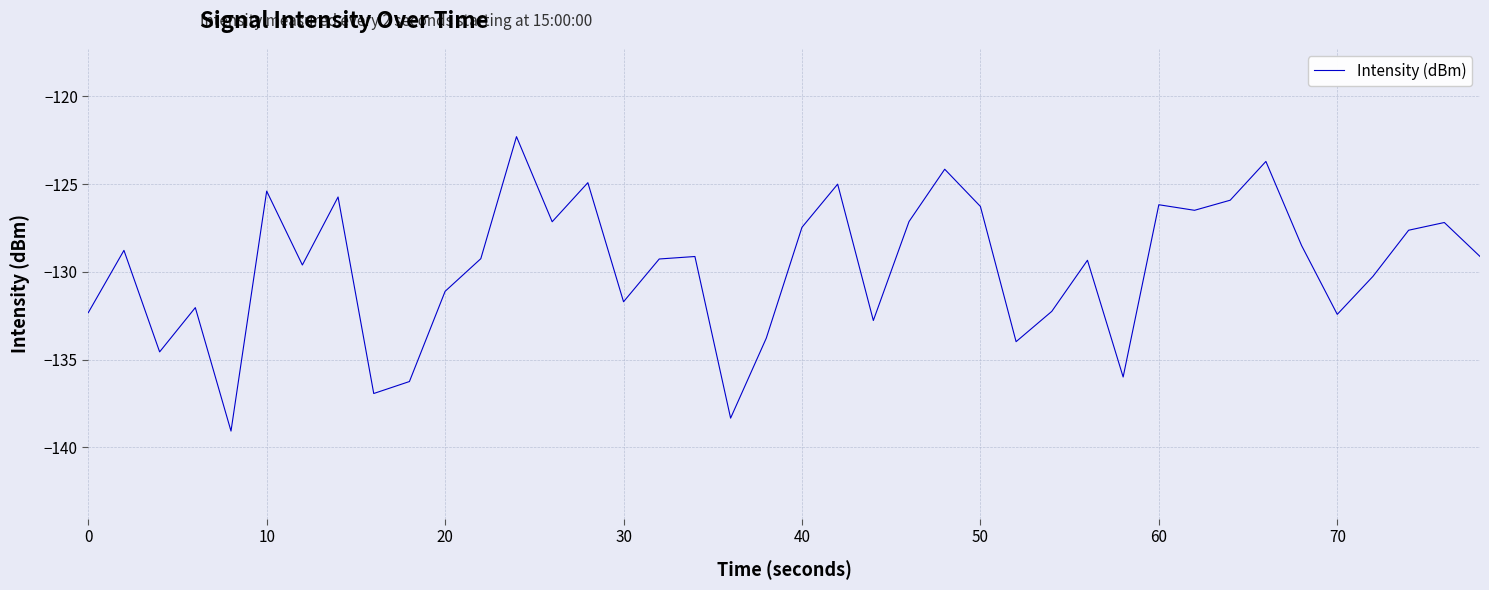

What is the smallest value displayed?

-139.1